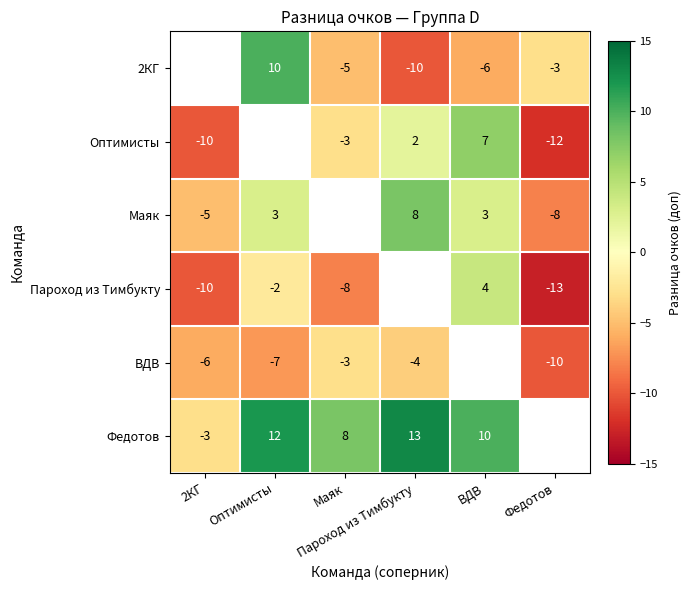

Which label corresponds to the smallest value in the chart?

Федотов